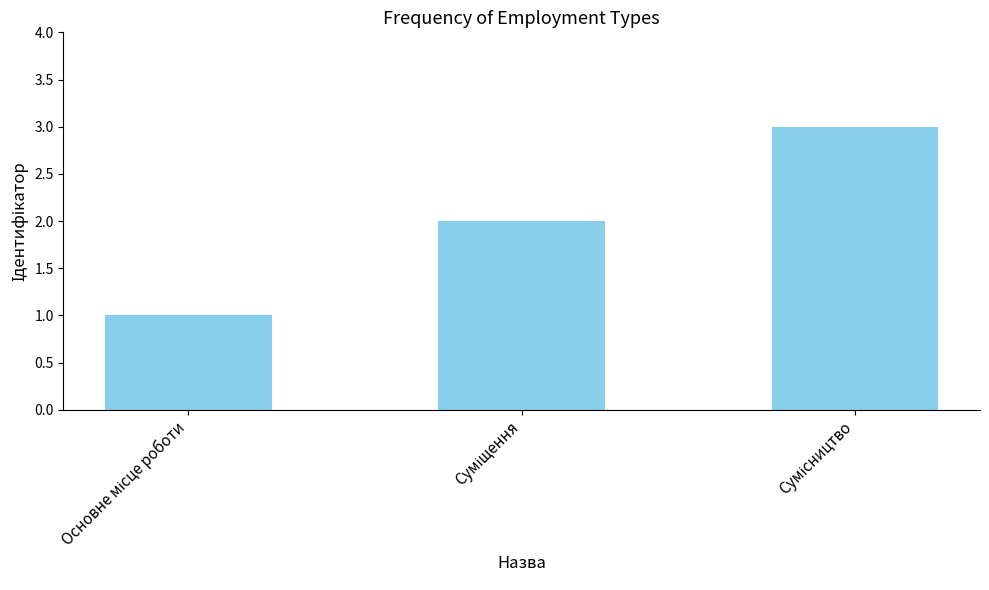

What is the maximum value shown in the chart?

3